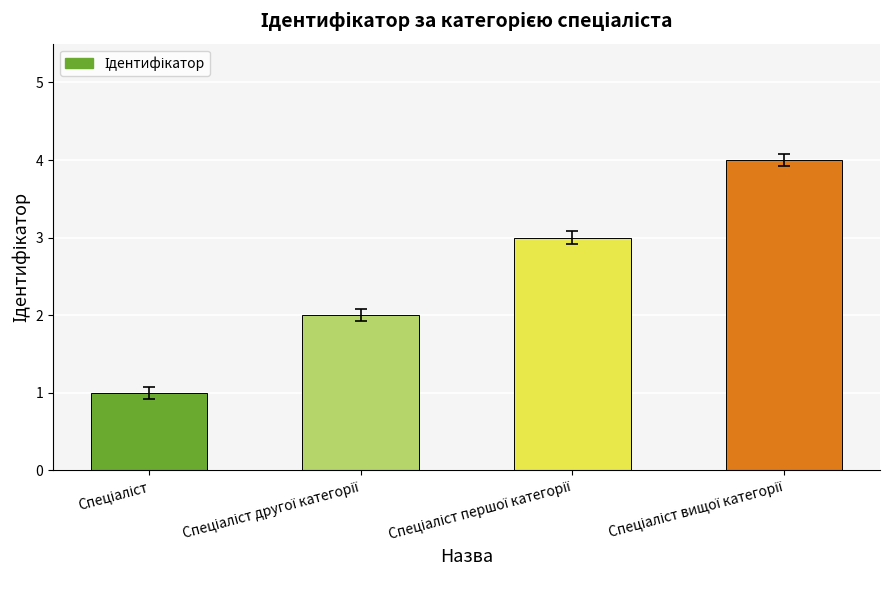

What is the sum of all values?

10